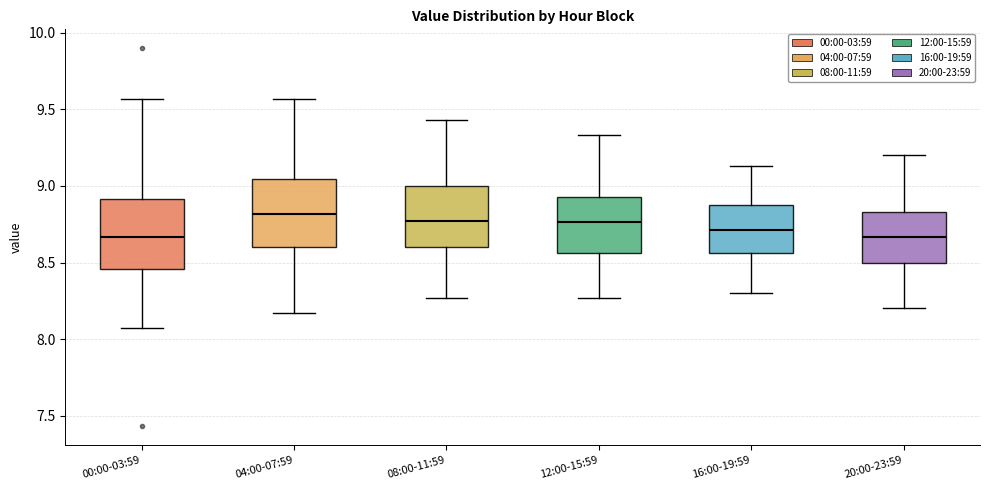

Reading left to right, read every box against the y-axis: the position of its median line, the range the box covers, and the ends of its whiskers. The values are not printed on the chart, so give them approximately, as read against the axis.

00:00-03:59: median 8.65, box 8.45 to 8.90, whiskers 8.05 to 9.55
04:00-07:59: median 8.80, box 8.60 to 9.05, whiskers 8.15 to 9.55
08:00-11:59: median 8.75, box 8.60 to 9.00, whiskers 8.25 to 9.45
12:00-15:59: median 8.75, box 8.55 to 8.95, whiskers 8.25 to 9.35
16:00-19:59: median 8.70, box 8.55 to 8.90, whiskers 8.30 to 9.15
20:00-23:59: median 8.65, box 8.50 to 8.85, whiskers 8.20 to 9.20